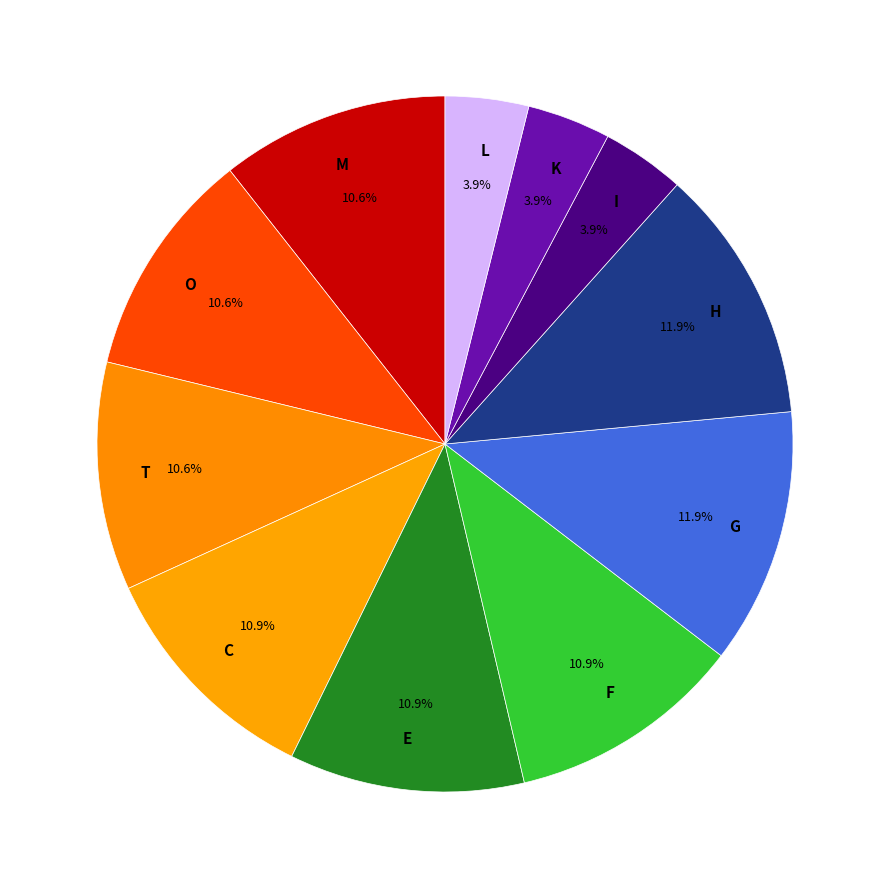

Combined, do K and O account for over 50%?

No